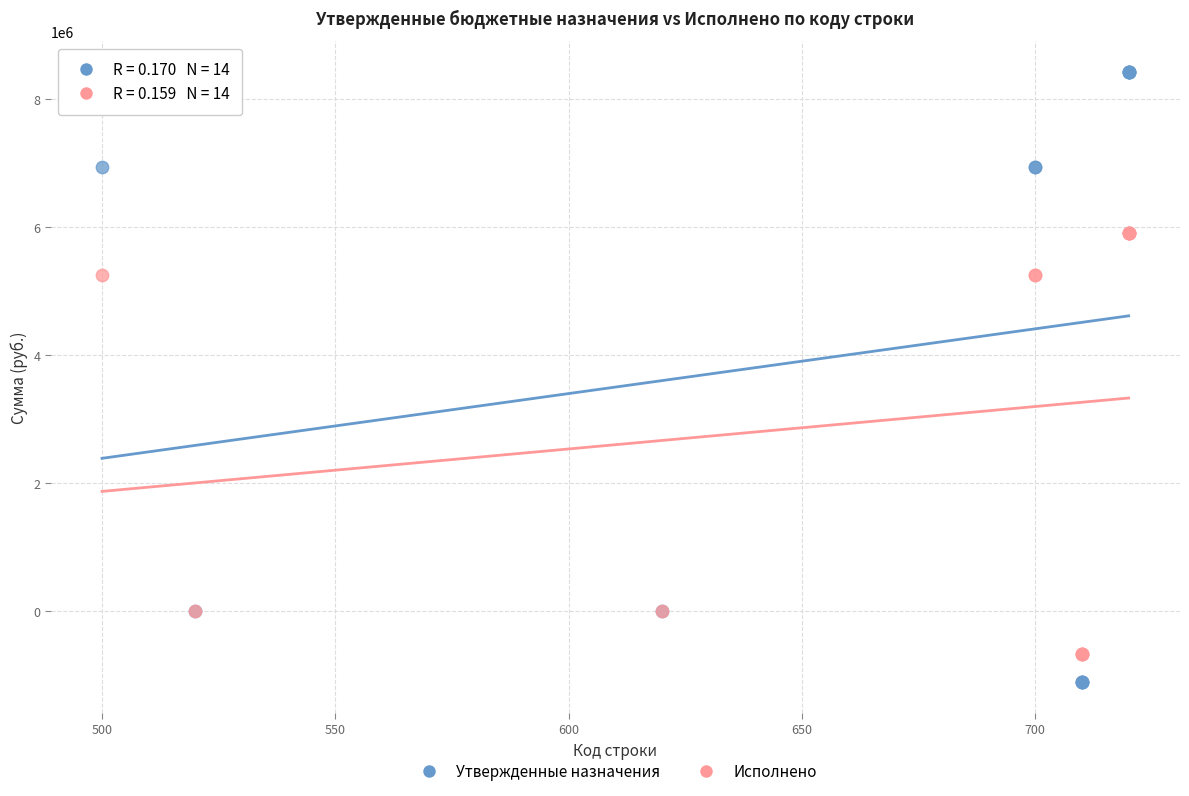

Which series has the largest Y range (max minus min)?

Утвержденные назначения